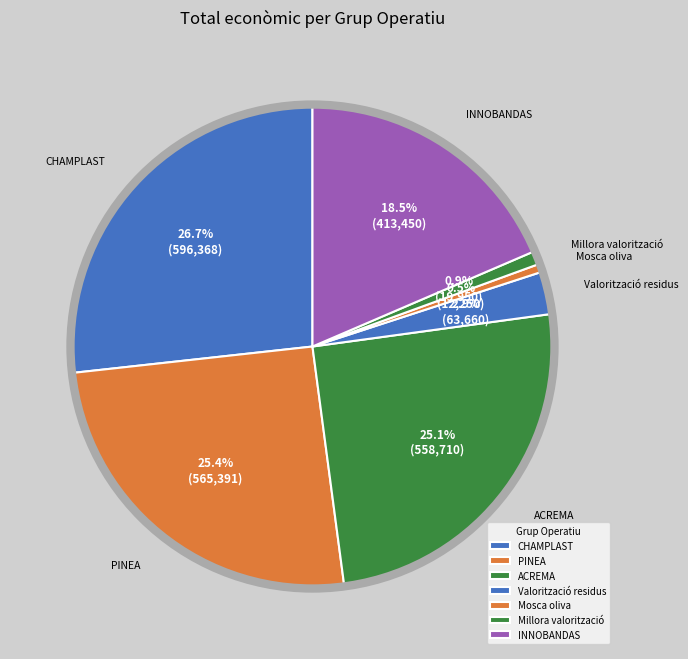

Approximately how many times larger is the value at Valorització residus compared to PINEA?

0.1